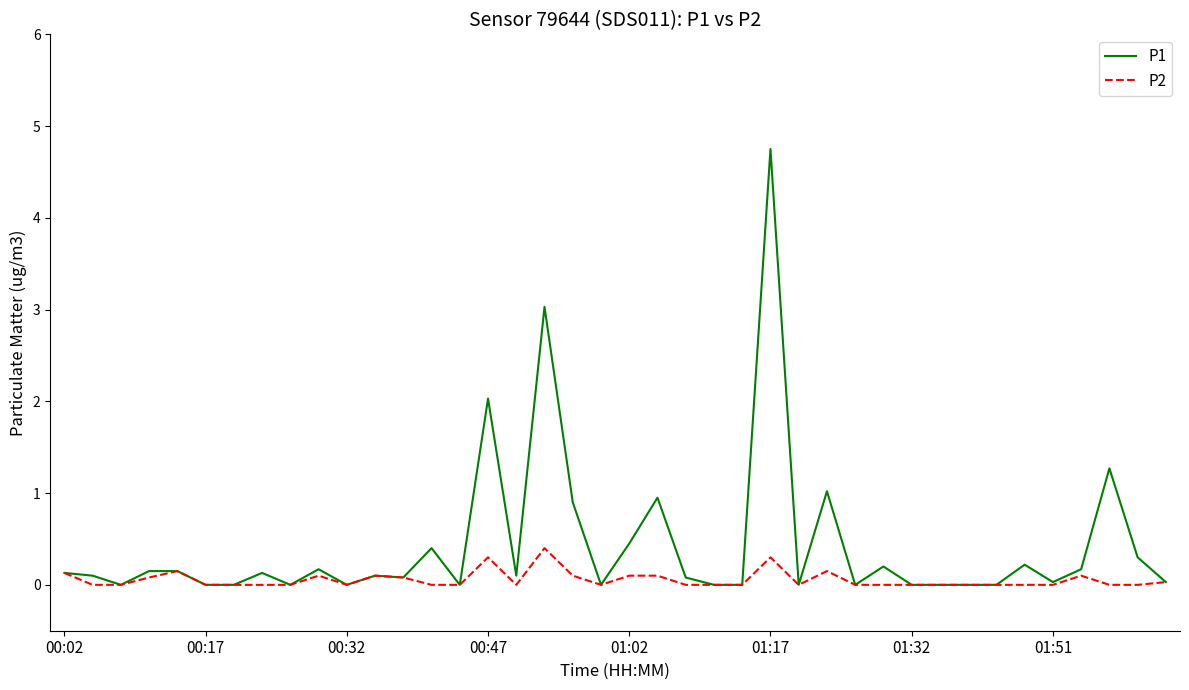

Which series has the widest spread of values?

P1